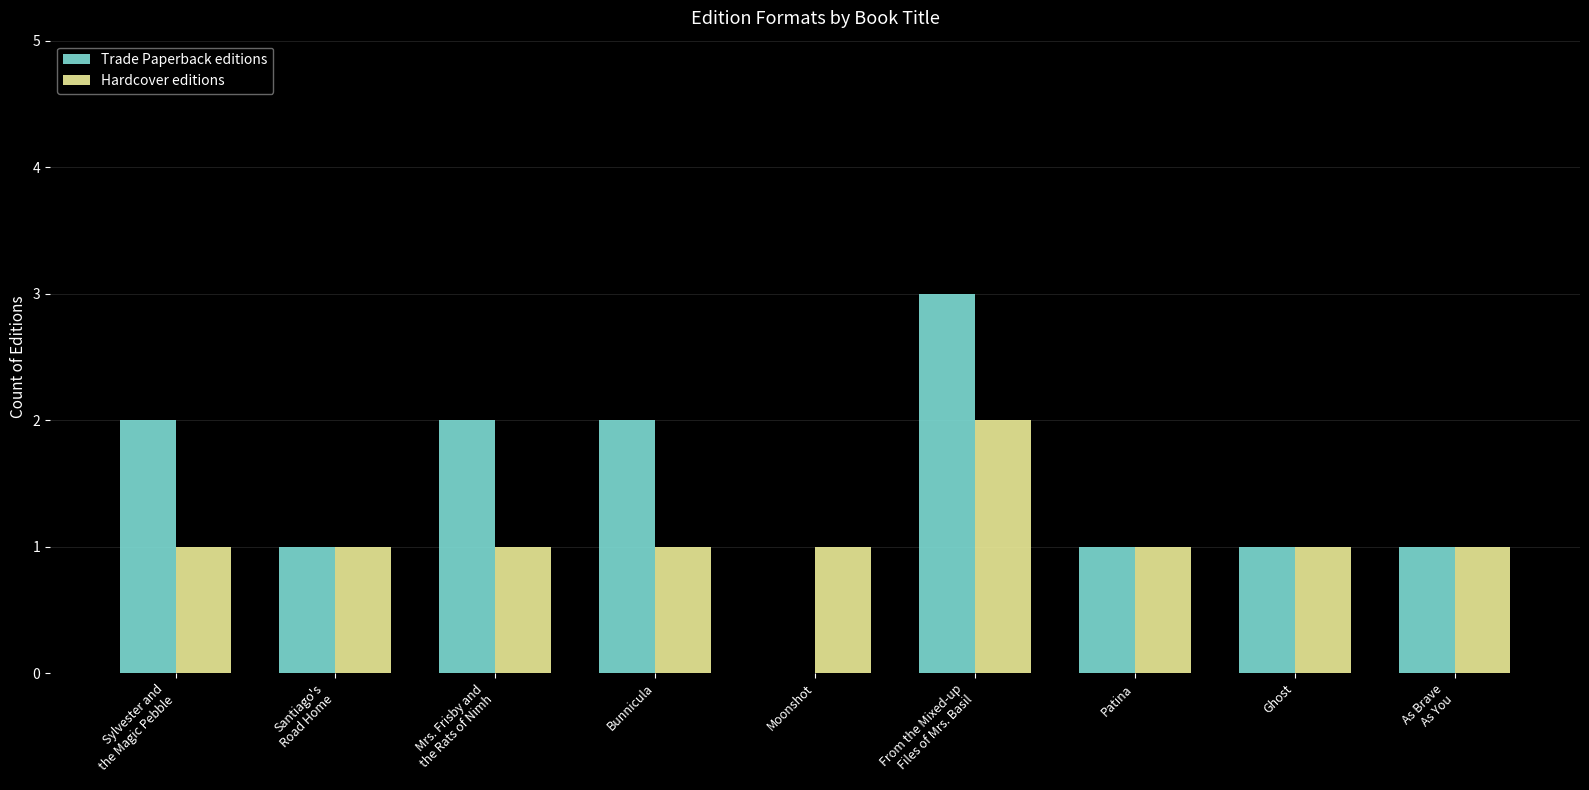

How many groups of bars are there?

9